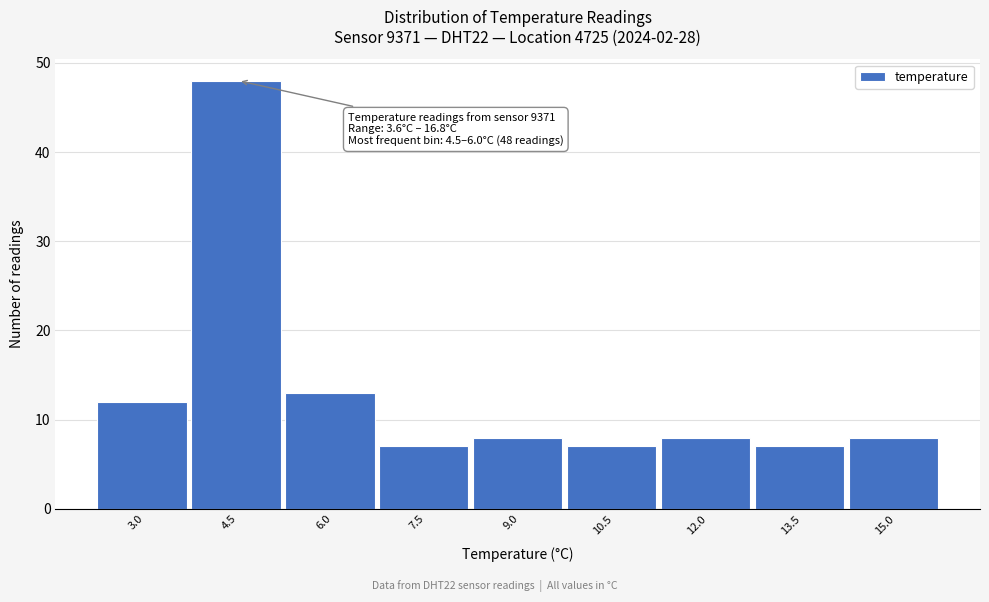

Reading right to left, what are all the values shown in this chart?

15.0=8	13.5=7	12.0=8	10.5=7	9.0=8	7.5=7	6.0=13	4.5=48	3.0=12